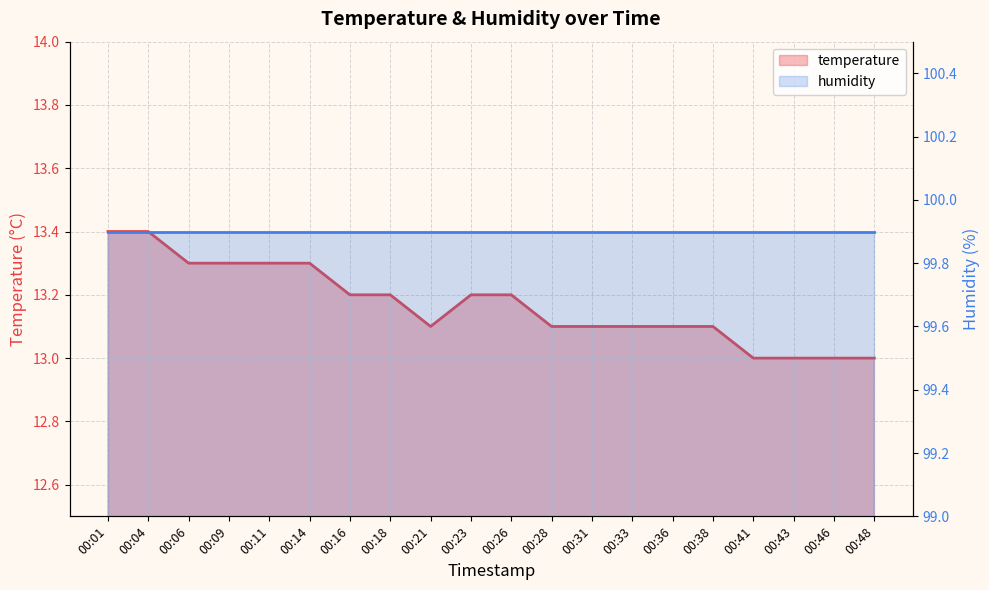

At which label is the value closest to 13?

00:41